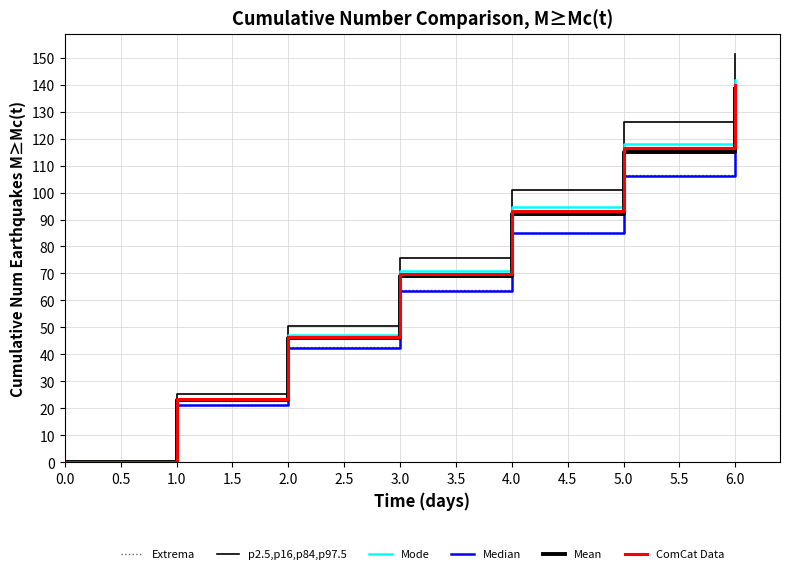

Which series has the largest range (max minus min)?

p2.5,p16,p84,p97.5